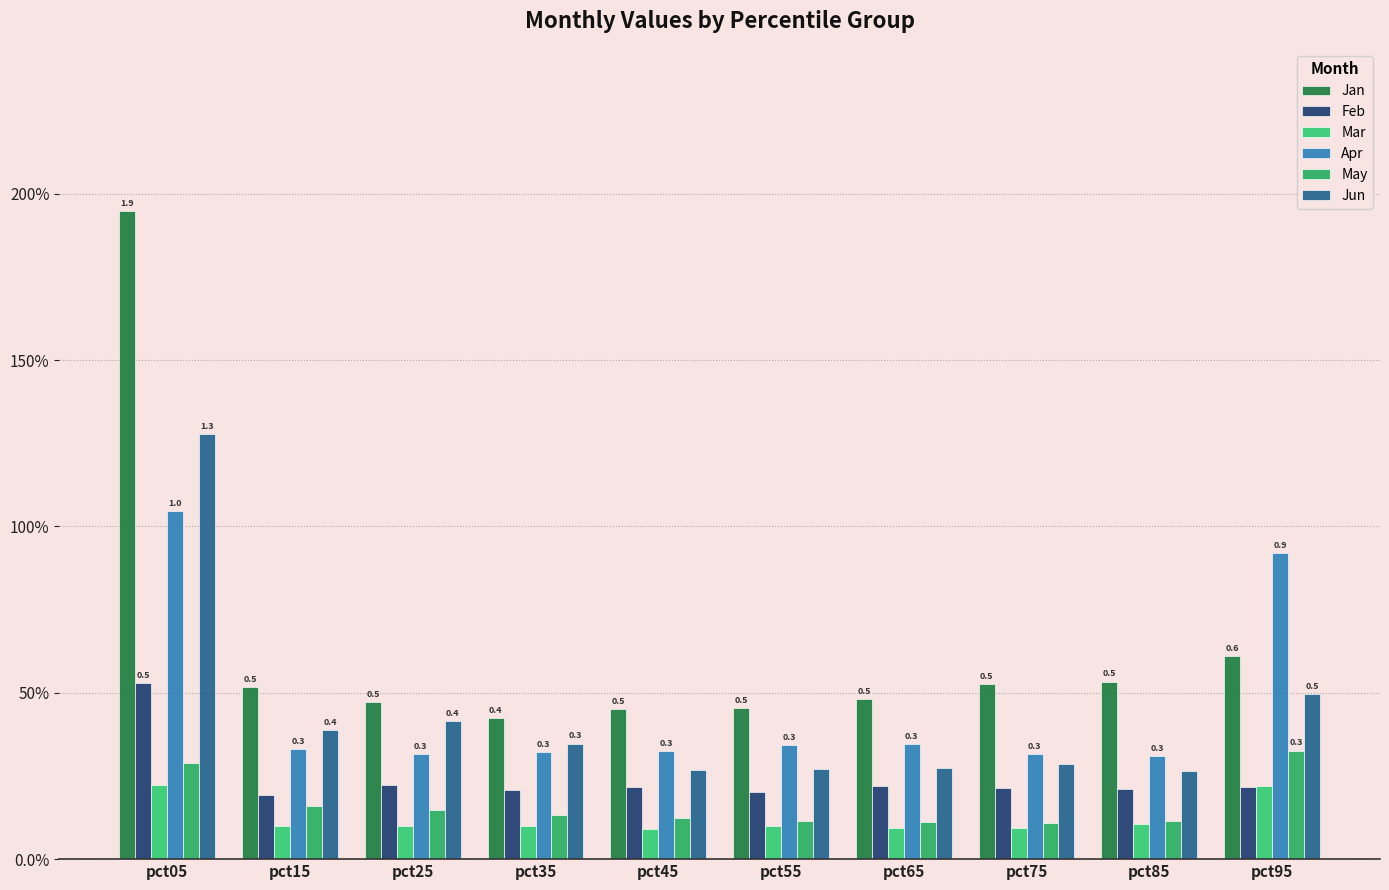

Are the bars horizontal?

No